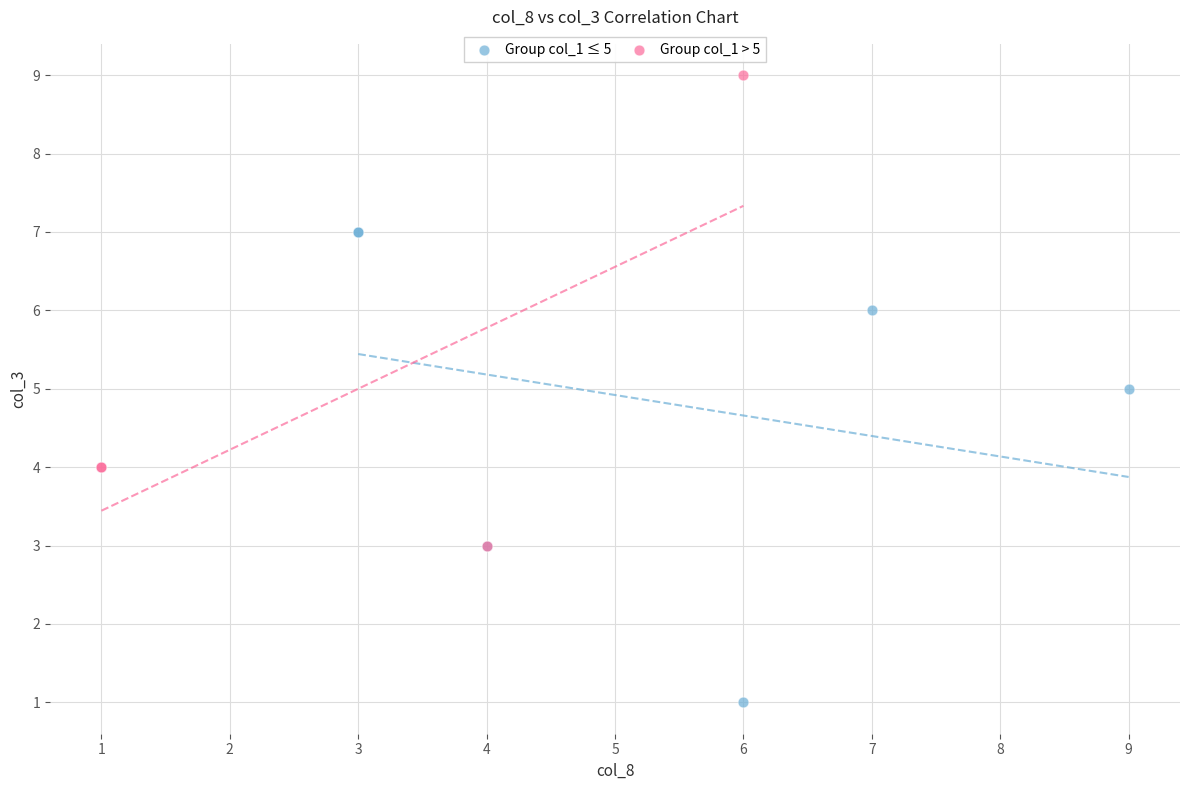

What are all the series names shown in the legend?

Group col_1 ≤ 5, Group col_1 > 5